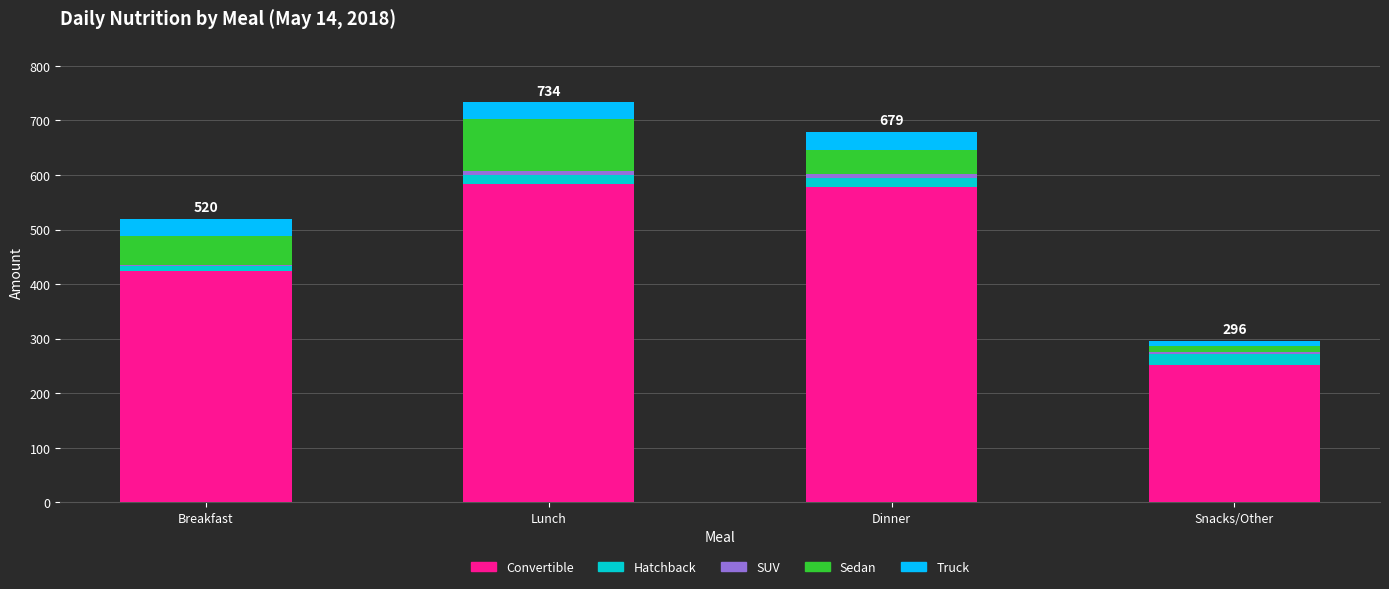

Does the chart contain stacked bars?

Yes